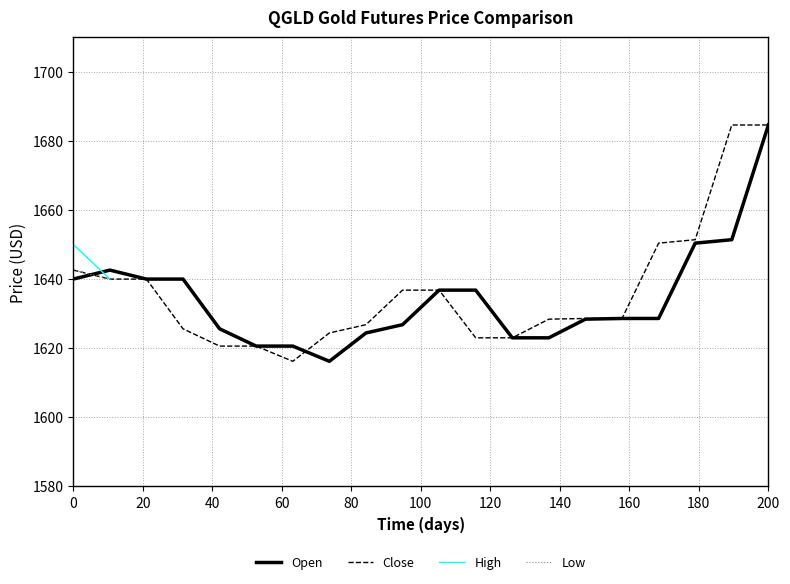

The Close series shows 2719.8 at 0. True or false?

False